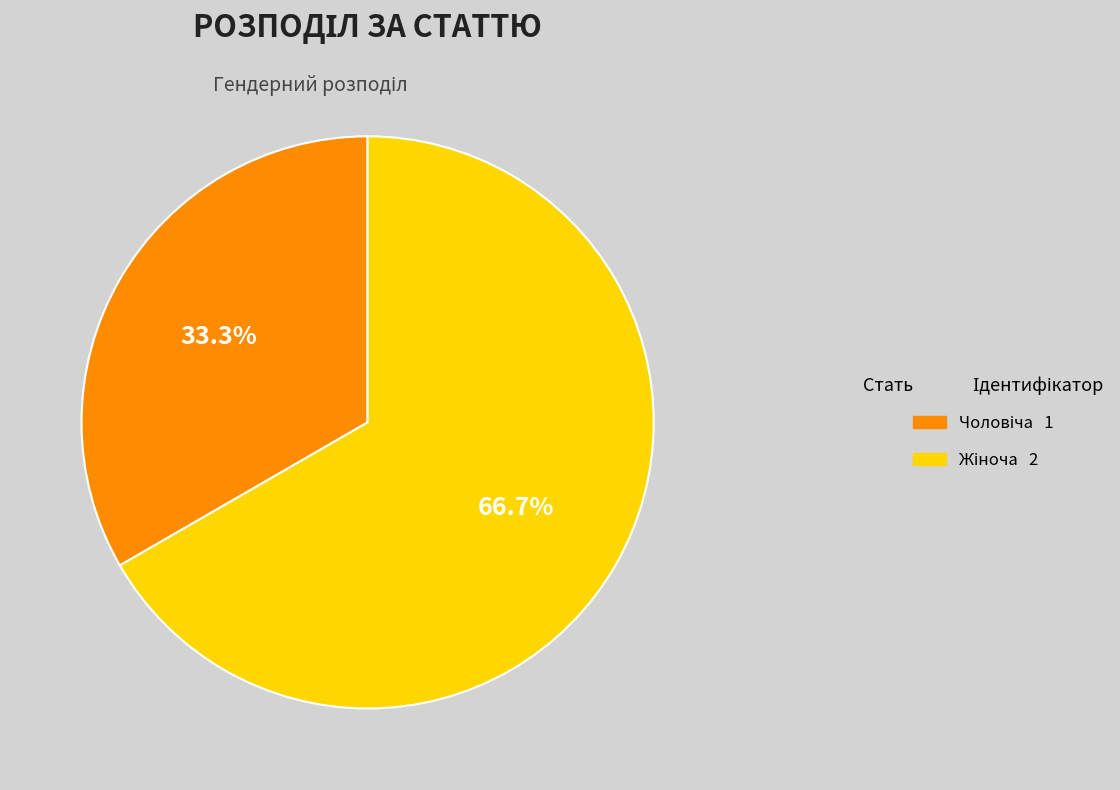

Is there any slice that represents more than half of the pie?

Yes